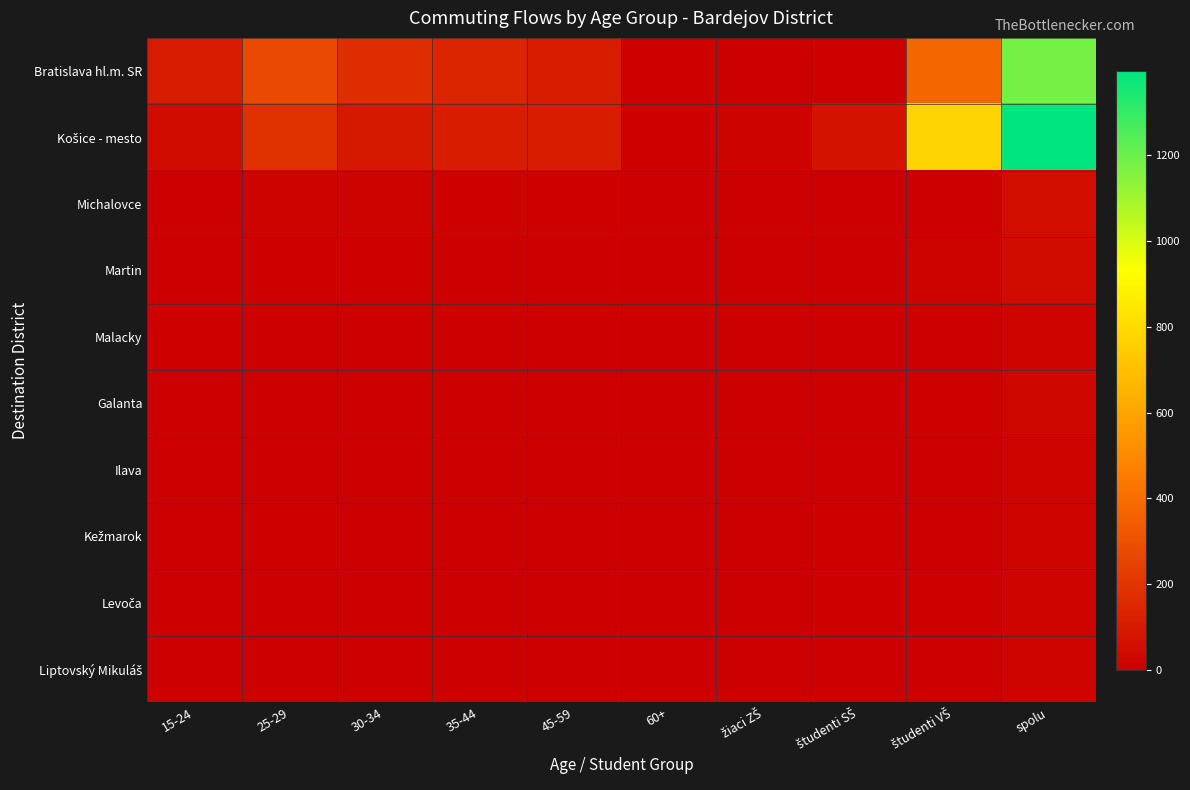

How many categories are shown in the chart?

10